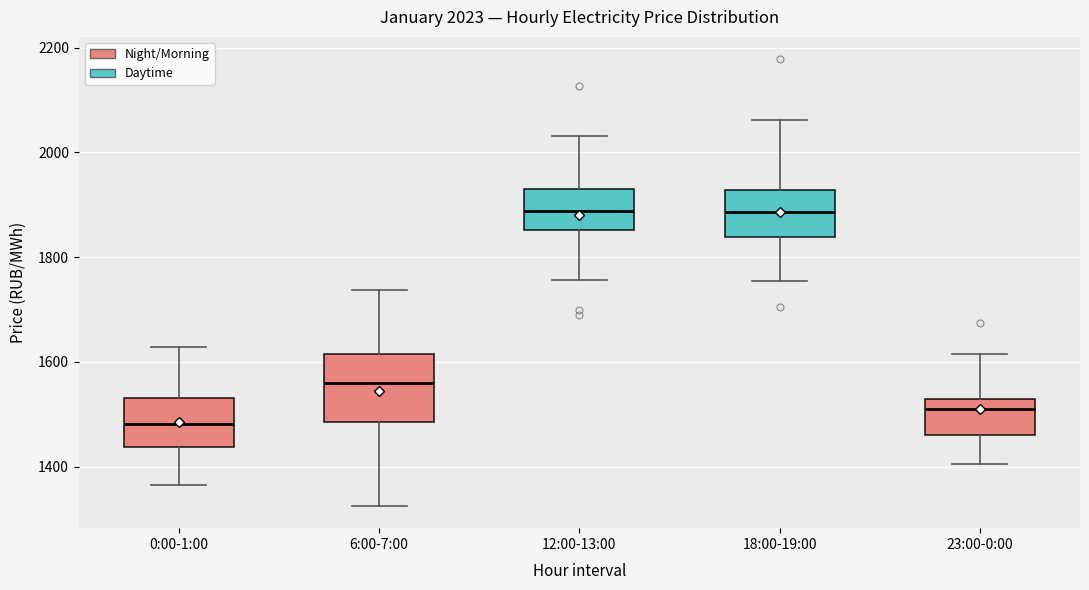

Comparing the boxes themselves (not the whiskers), which one is the tallest?

6:00-7:00